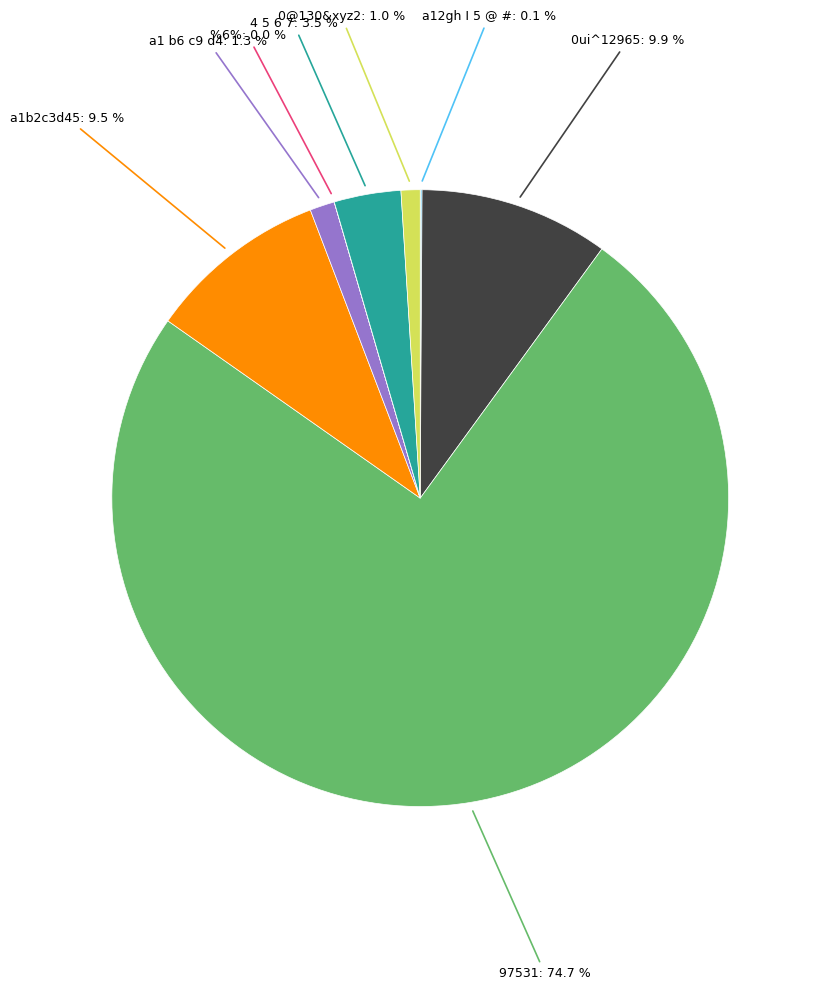

To the nearest percent, what portion does a1b2c3d45 represent?

9%